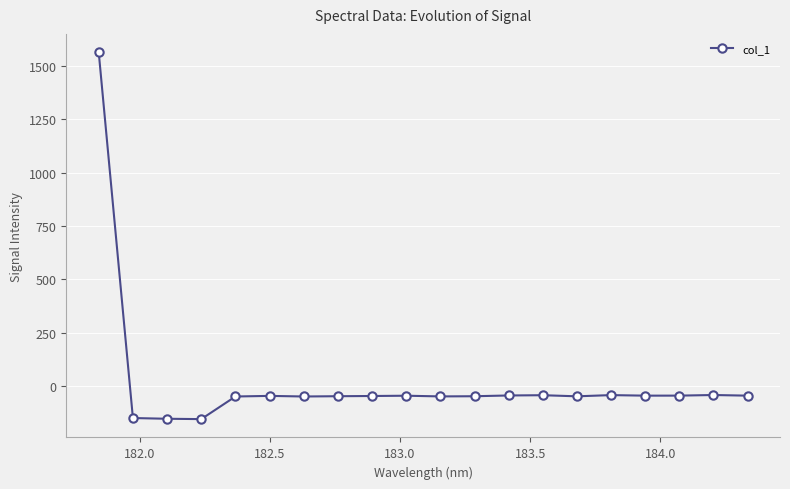

What is the value of the 2nd point from the left?

-149.8